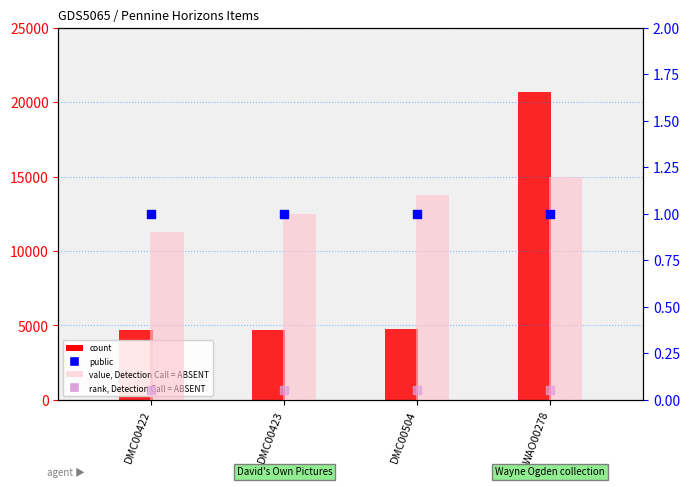

Which series reaches the minimum Y coordinate?

rank, Detection Call = ABSENT